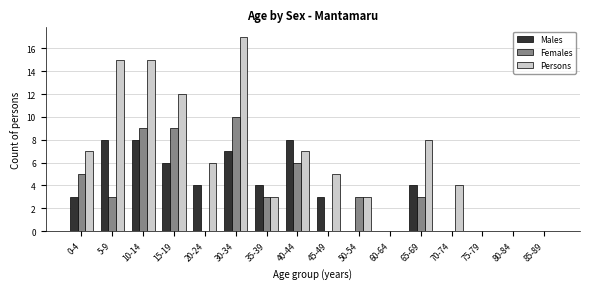

How many groups of bars are there?

16